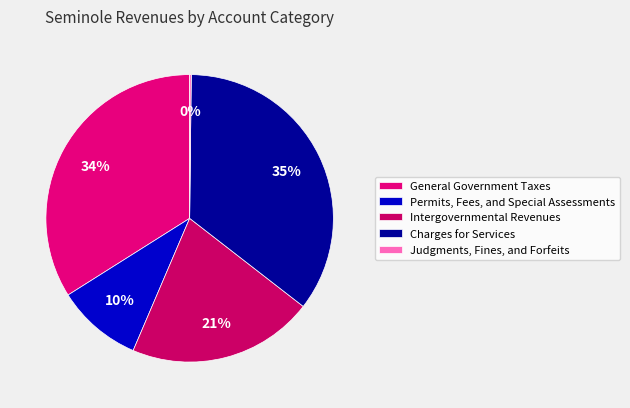

Between General Government Taxes and Permits, Fees, and Special Assessments, which is larger?

General Government Taxes